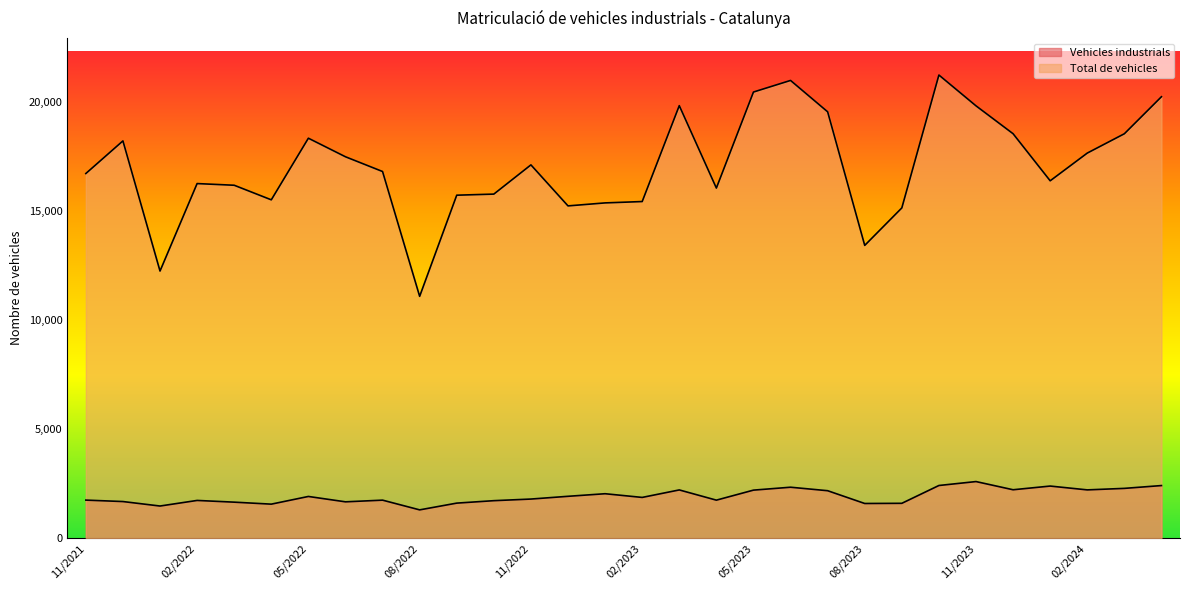

Is the value of Vehicles industrials at 12/2021 greater than the value of Total de vehicles at 05/2023?

No